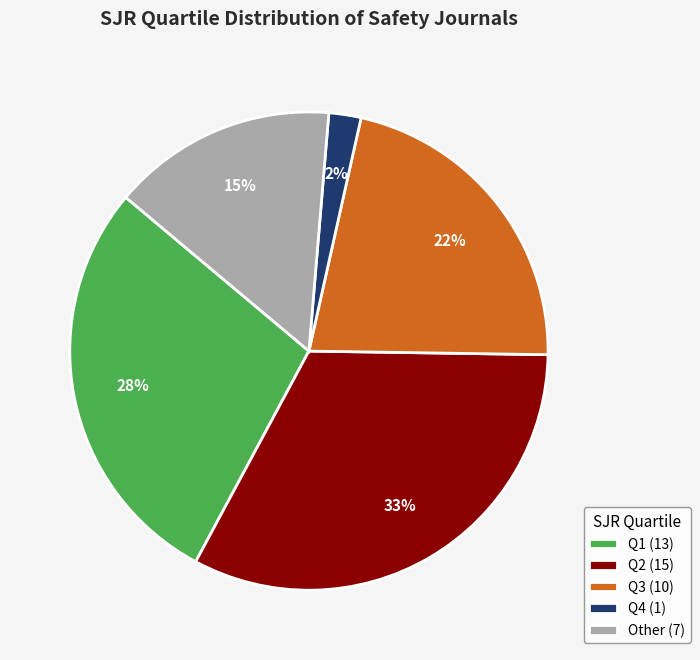

What is the smallest slice in the pie chart?

Q4